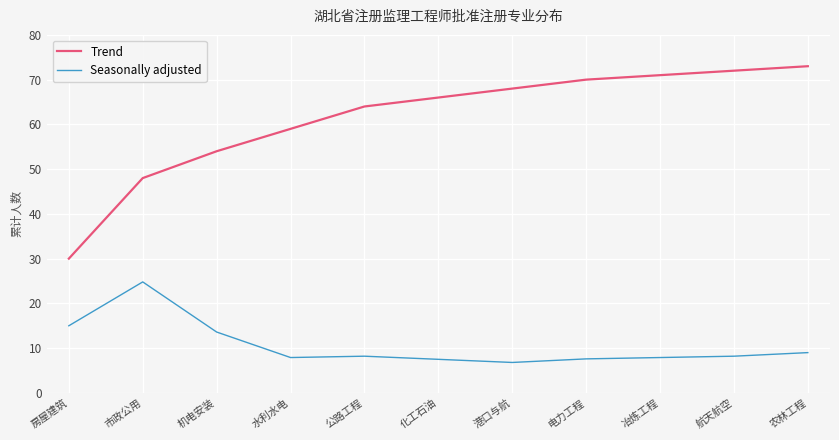

List the labels in order of Trend value, largest first.

农林工程, 航天航空, 冶炼工程, 电力工程, 港口与航, 化工石油, 公路工程, 水利水电, 机电安装, 市政公用, 房屋建筑